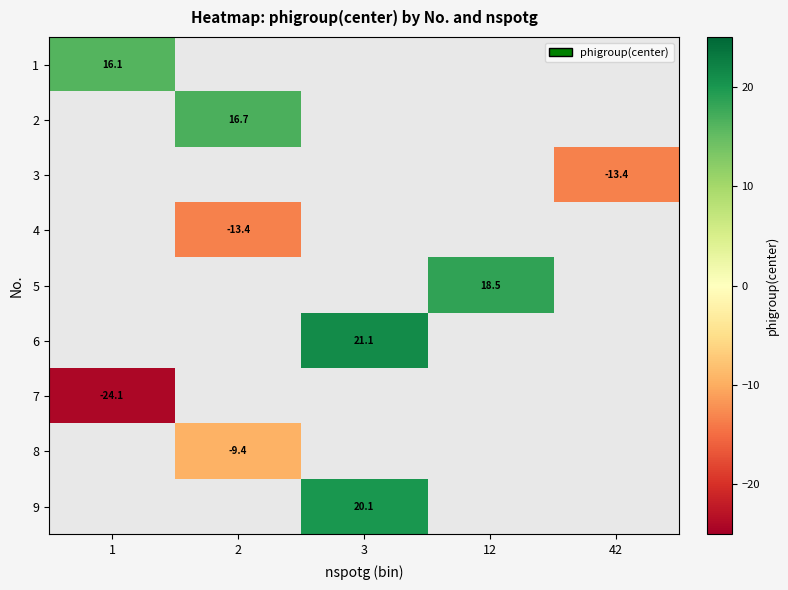

Which has a higher value, 42 or 12?

12